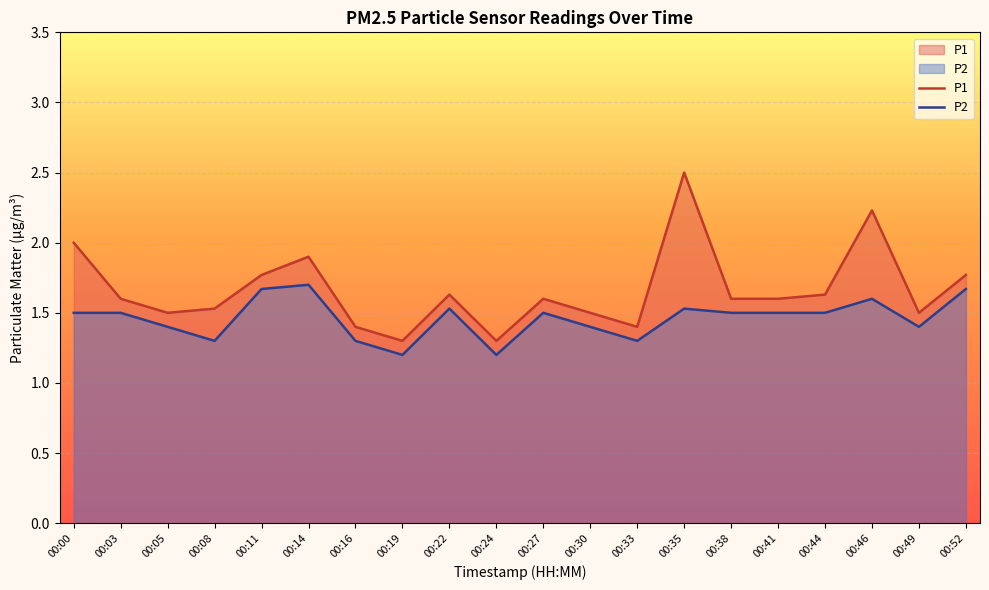

True or false: P1 and P2 cross at least once.

False